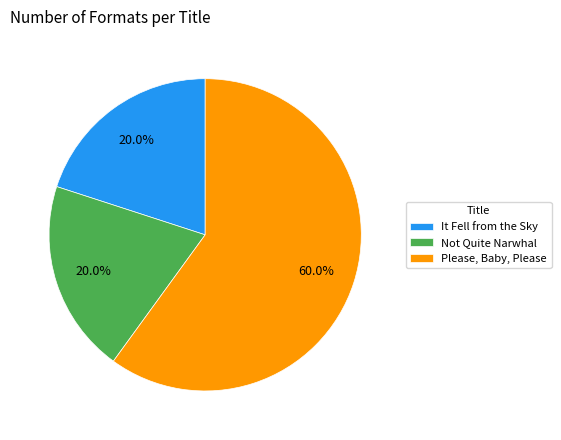

Combined, do Please, Baby, Please and It Fell from the Sky account for over 50%?

Yes